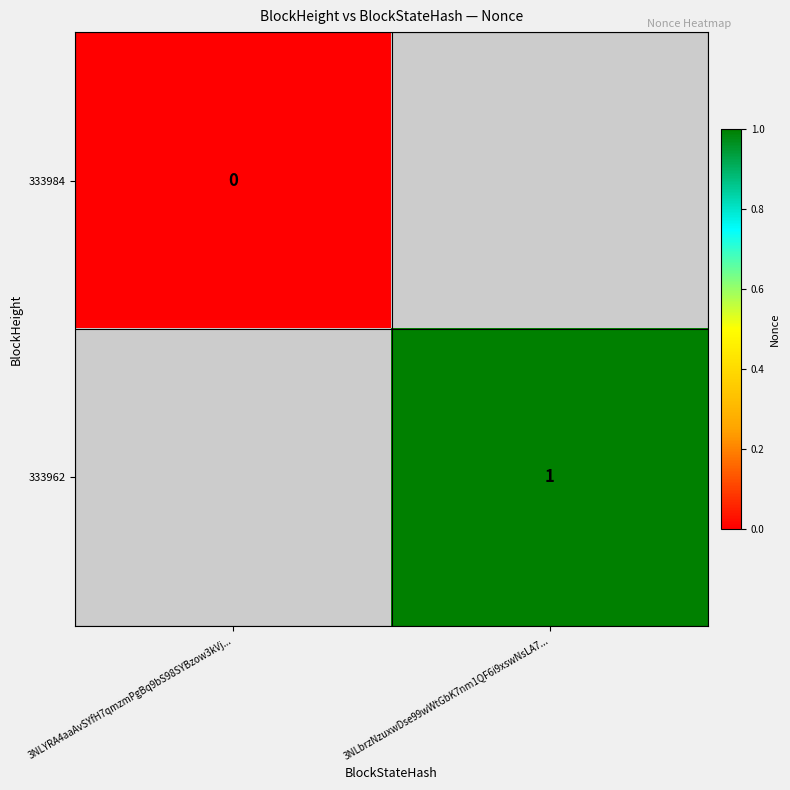

True or false: 333962 has a value of 1 at 3NLbrzNzuxwDse99wWtGbK7nm1QF6i9xswNsLA7....

True